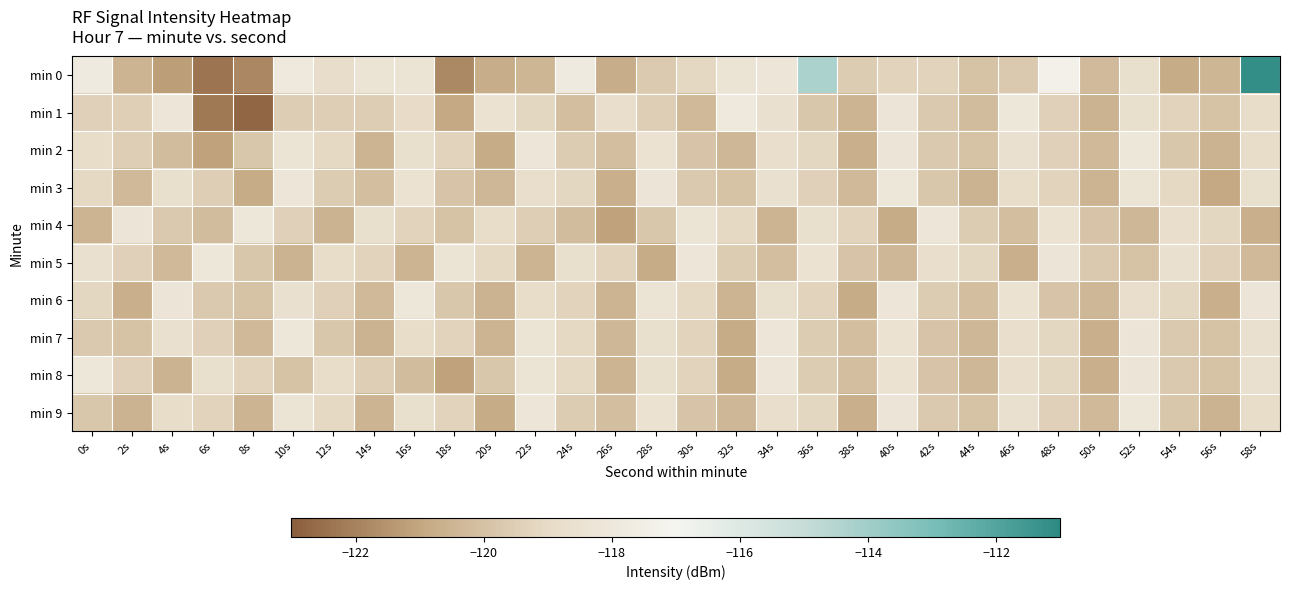

What is the minimum value shown in the chart?

-122.8